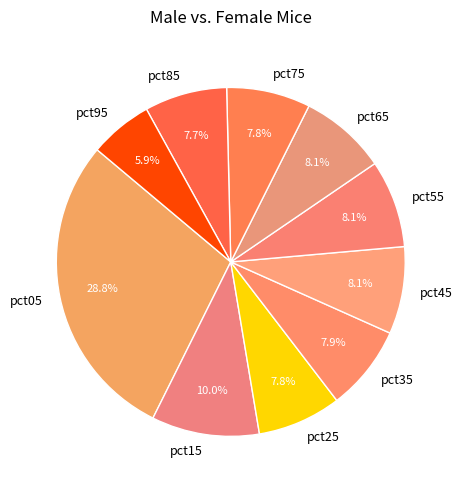

Which has a higher value, pct95 or pct35?

pct35